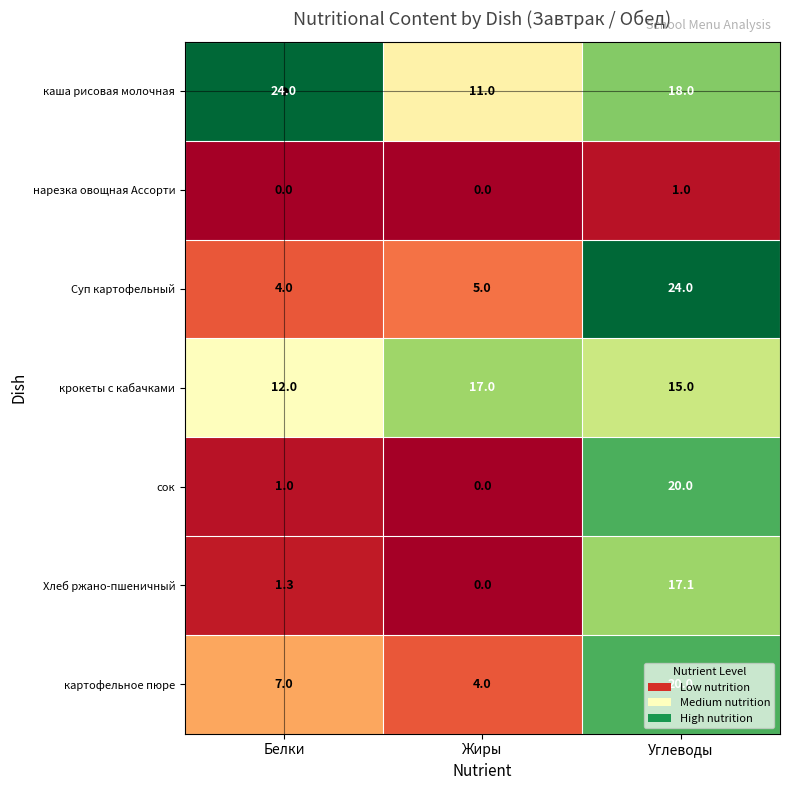

How many values in нарезка овощная Ассорти are above zero?

1